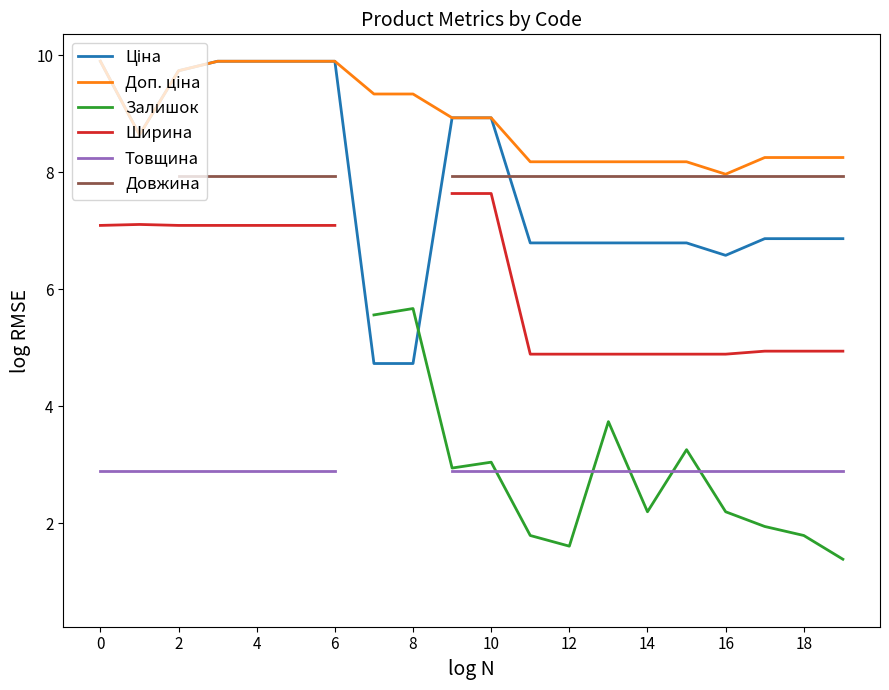

What is the maximum value for Товщина?

2.9